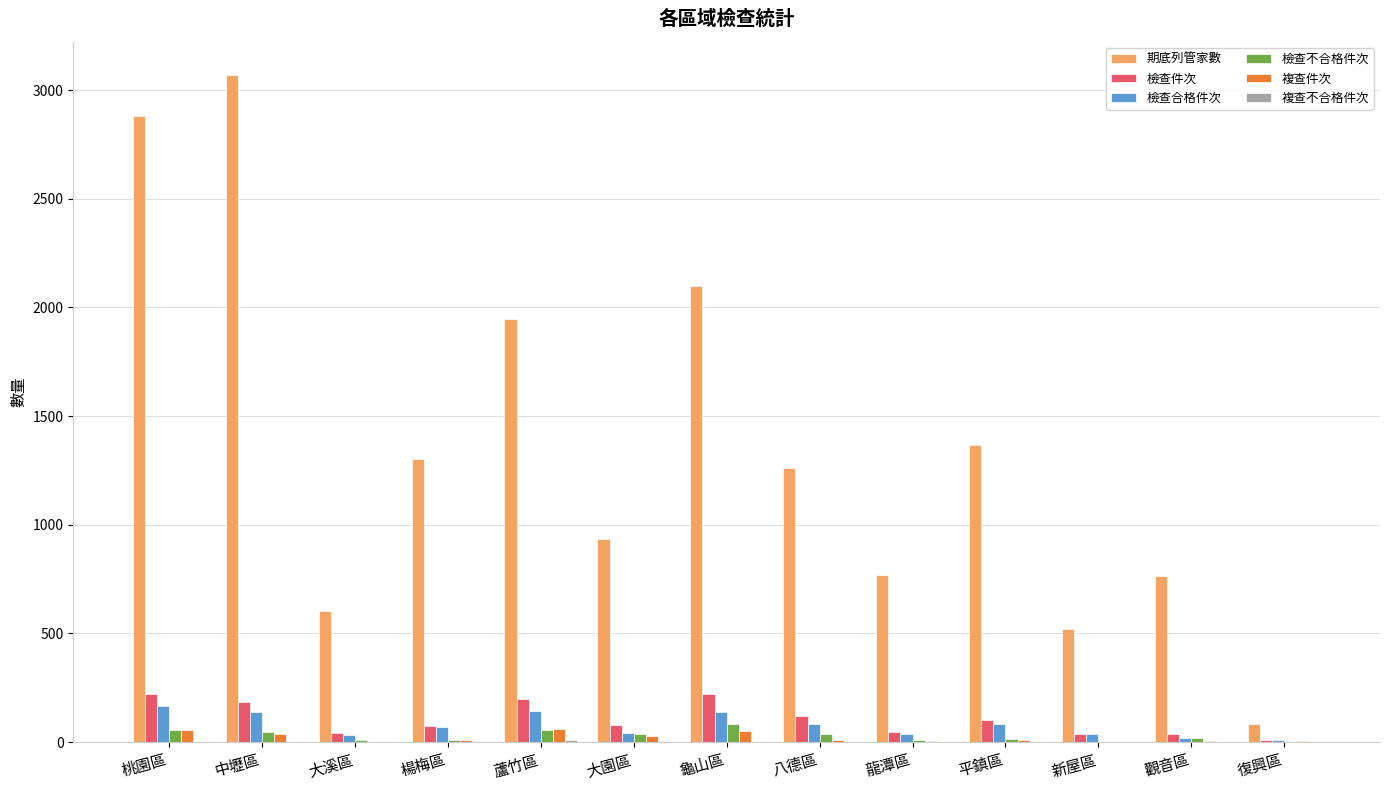

What value does the 期底列管家數 series have at 大溪區?

605